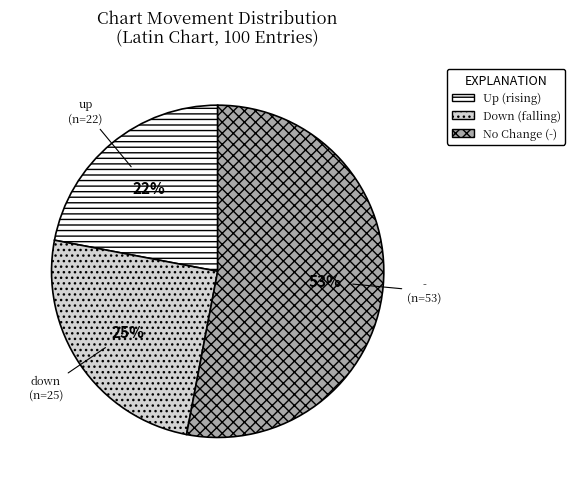

To the nearest percent, what portion does down represent?

25%